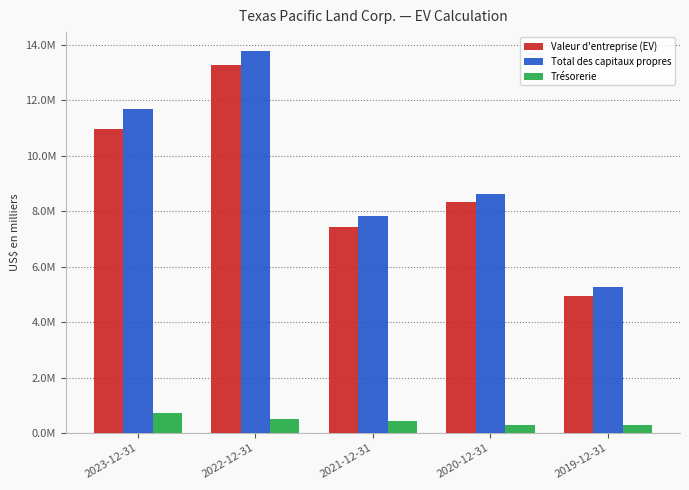

Which category has the highest value in the Trésorerie series?

2023-12-31